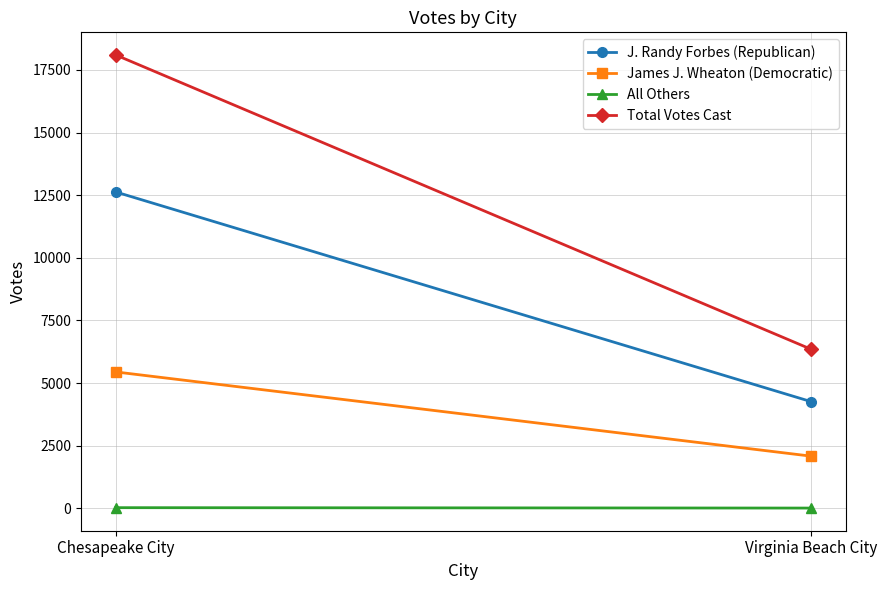

How many lines are shown in the chart?

4